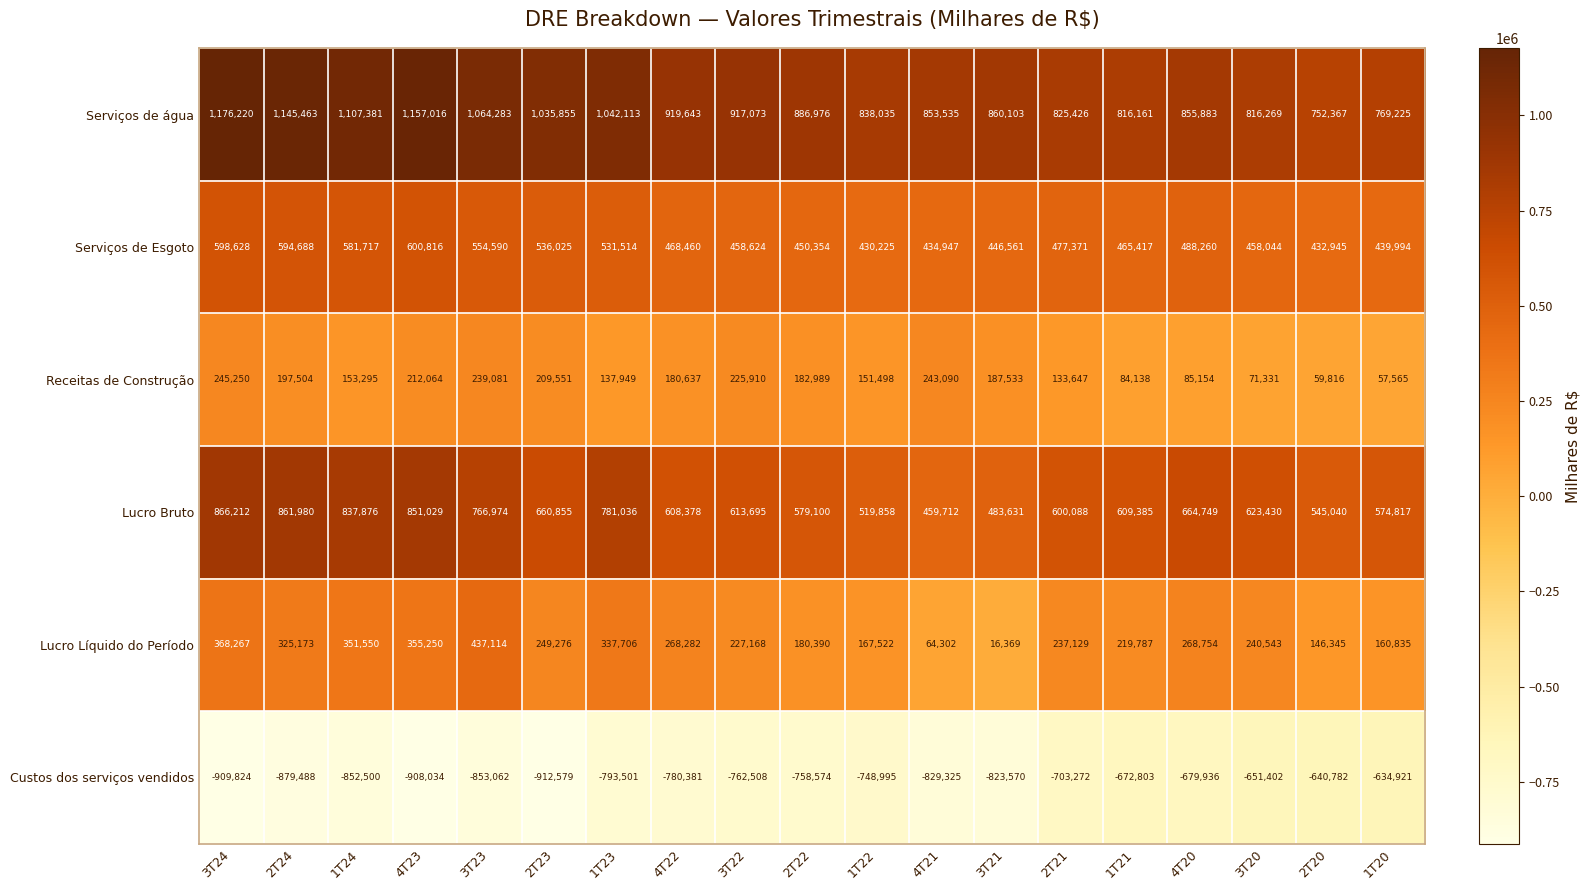

What is the difference between the Serviços de Esgoto values at 4T22 and 4T21?

33513